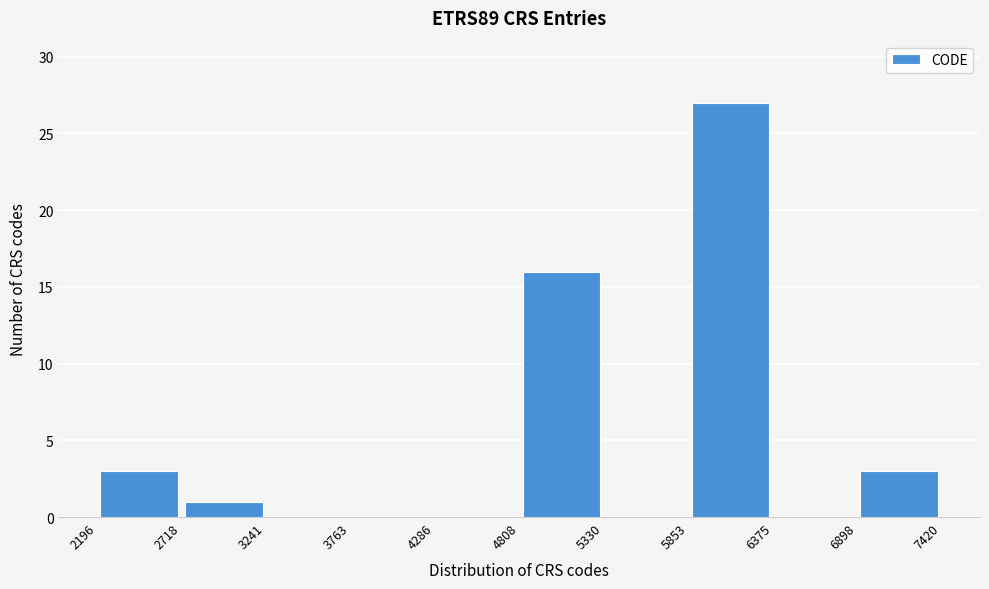

Over which range of the x-axis is the bar tallest?

5853 to 6375